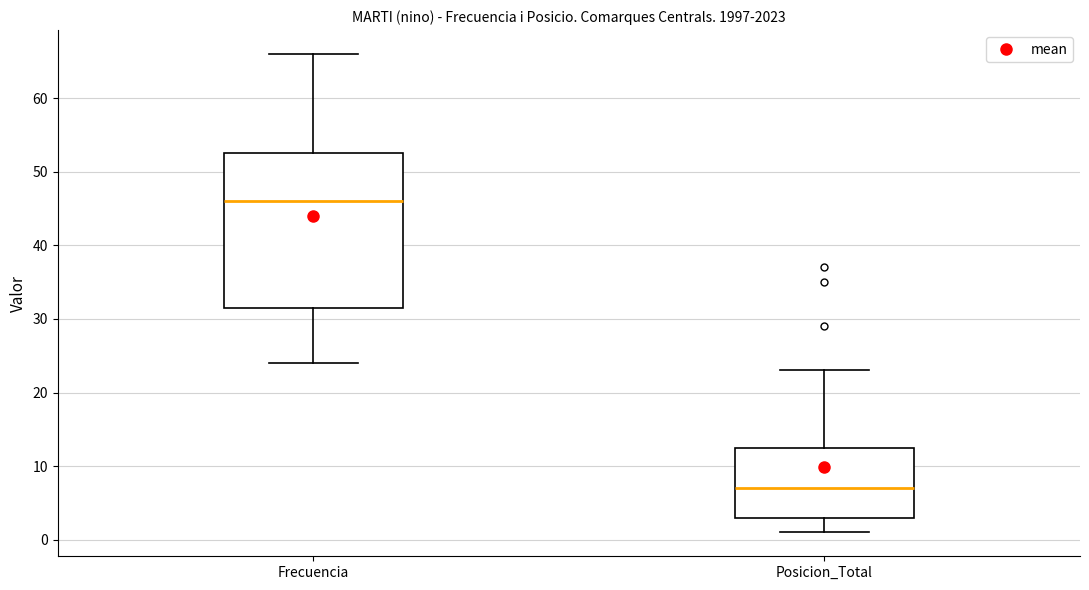

Which box is the tallest, from its lower edge to its upper edge?

Frecuencia